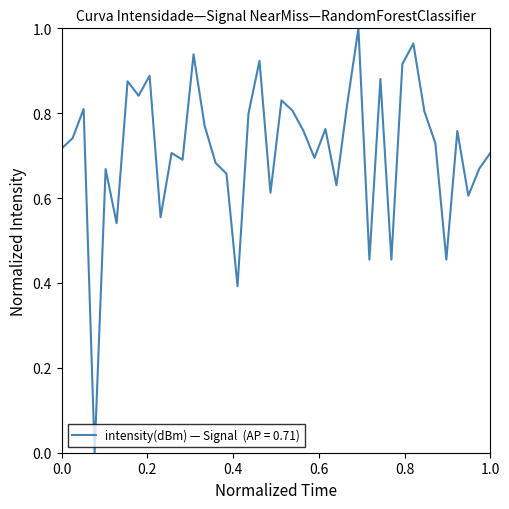

Does the chart have visible grid lines?

No